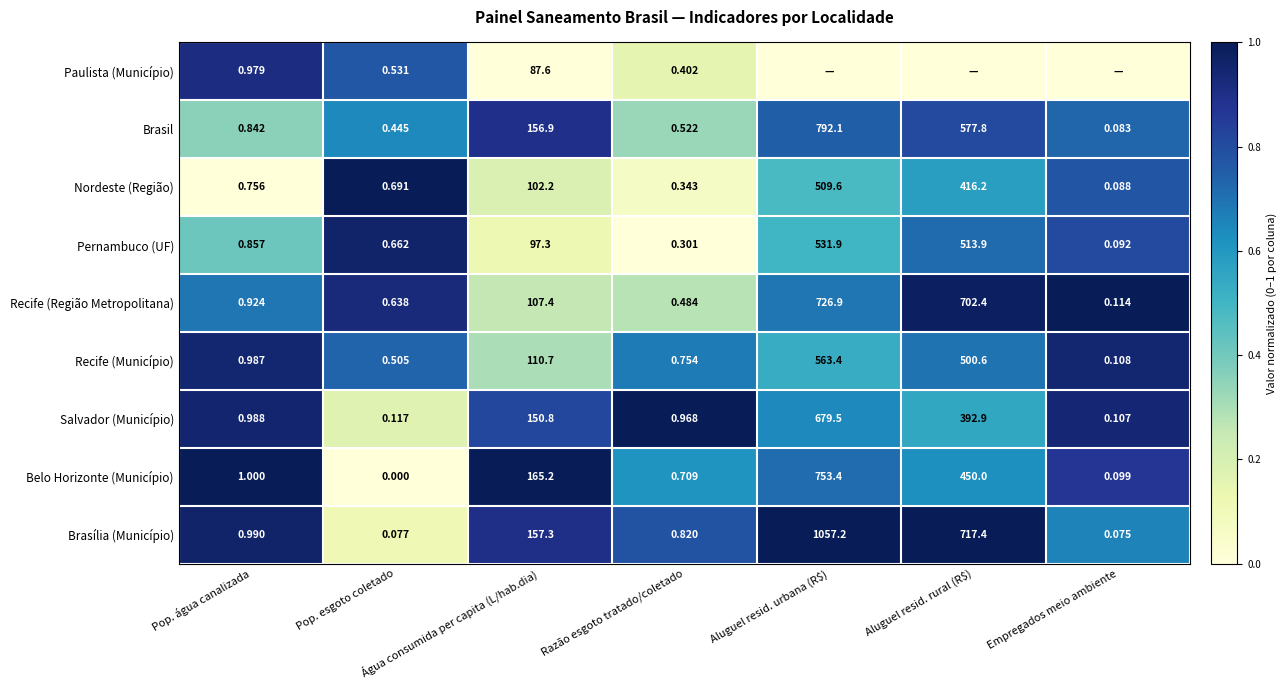

Is the value of Paulista (Município) at Água consumida per capita (L/hab.dia) greater than the value of Brasília (Município) at Empregados meio ambiente?

Yes